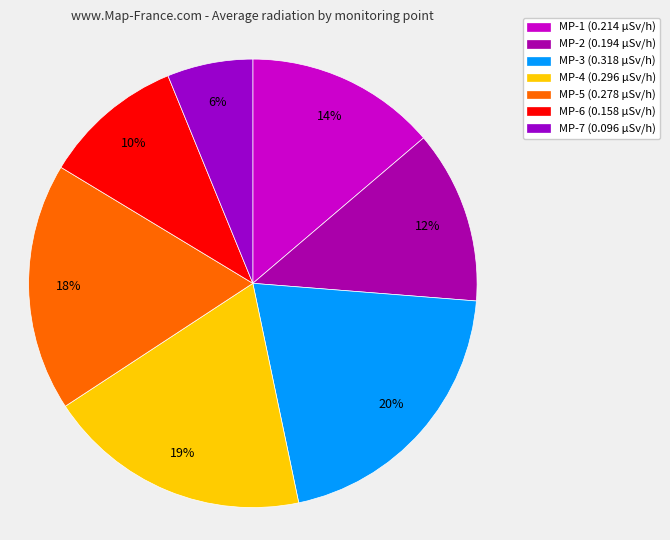

Which category has the biggest portion of the pie?

MP-3